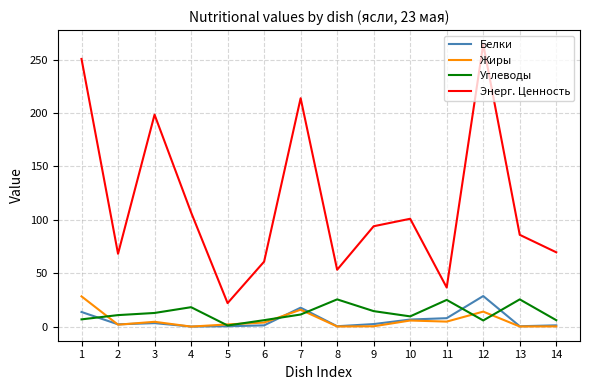

Which series has the widest spread of values?

Энерг. Ценность